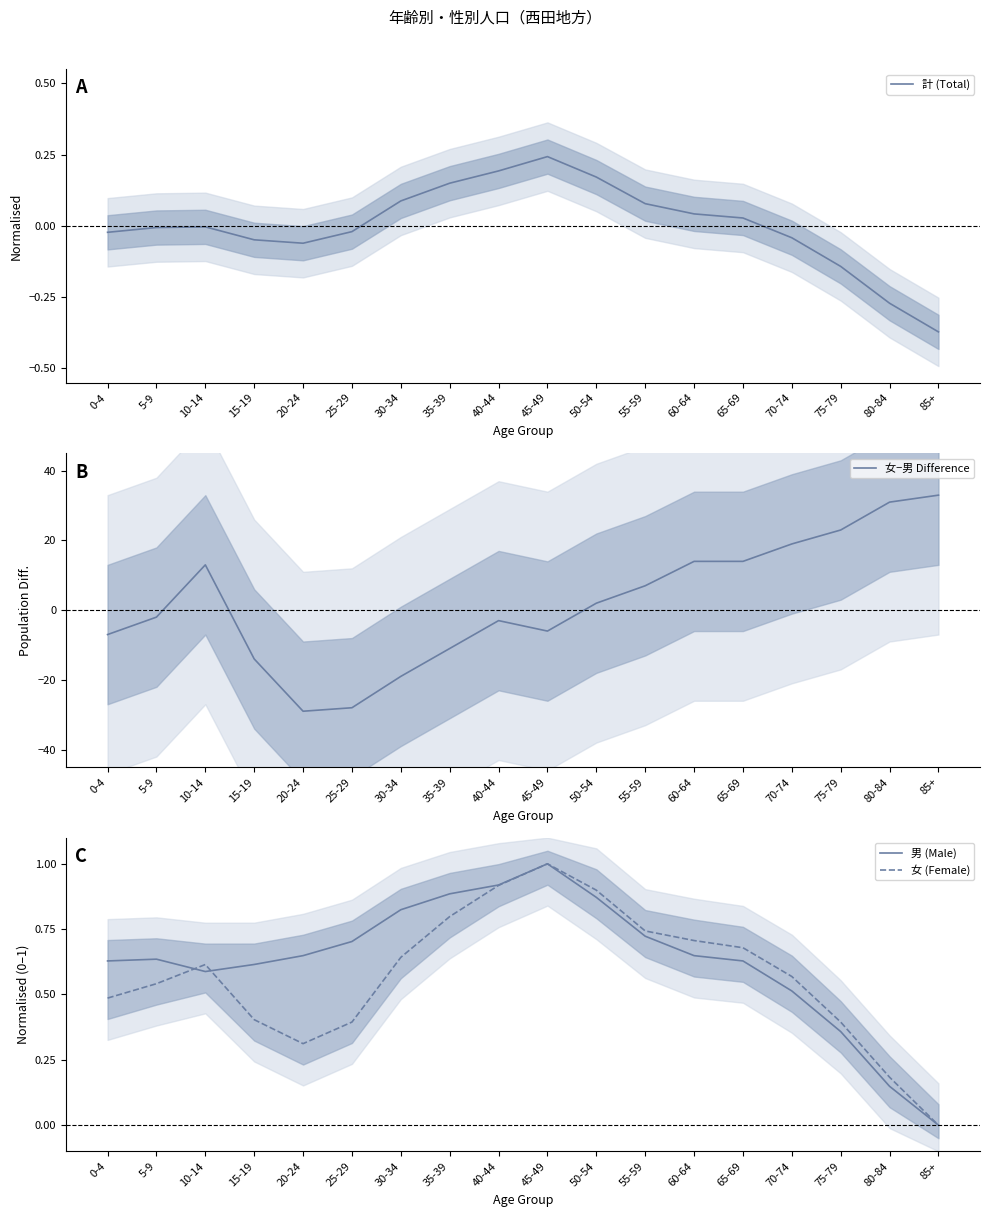

Reading left to right, extract all data points from this chart.

計 (Total): -0.0	-0.0	-0.0	-0.0	-0.1	-0.0	0.1	0.1	0.2	0.2	0.2	0.1	0.0	0.0	-0.0	-0.1	-0.3	-0.4
女−男 Difference: -7.0	-2.0	13.0	-14.0	-29.0	-28.0	-19.0	-11.0	-3.0	-6.0	2.0	7.0	14.0	14.0	19.0	23.0	31.0	33.0
男 (Male): 0.6	0.6	0.6	0.6	0.6	0.7	0.8	0.9	0.9	1.0	0.9	0.7	0.6	0.6	0.5	0.4	0.1	0.0
女 (Female): 0.5	0.5	0.6	0.4	0.3	0.4	0.6	0.8	0.9	1.0	0.9	0.7	0.7	0.7	0.6	0.4	0.2	0.0